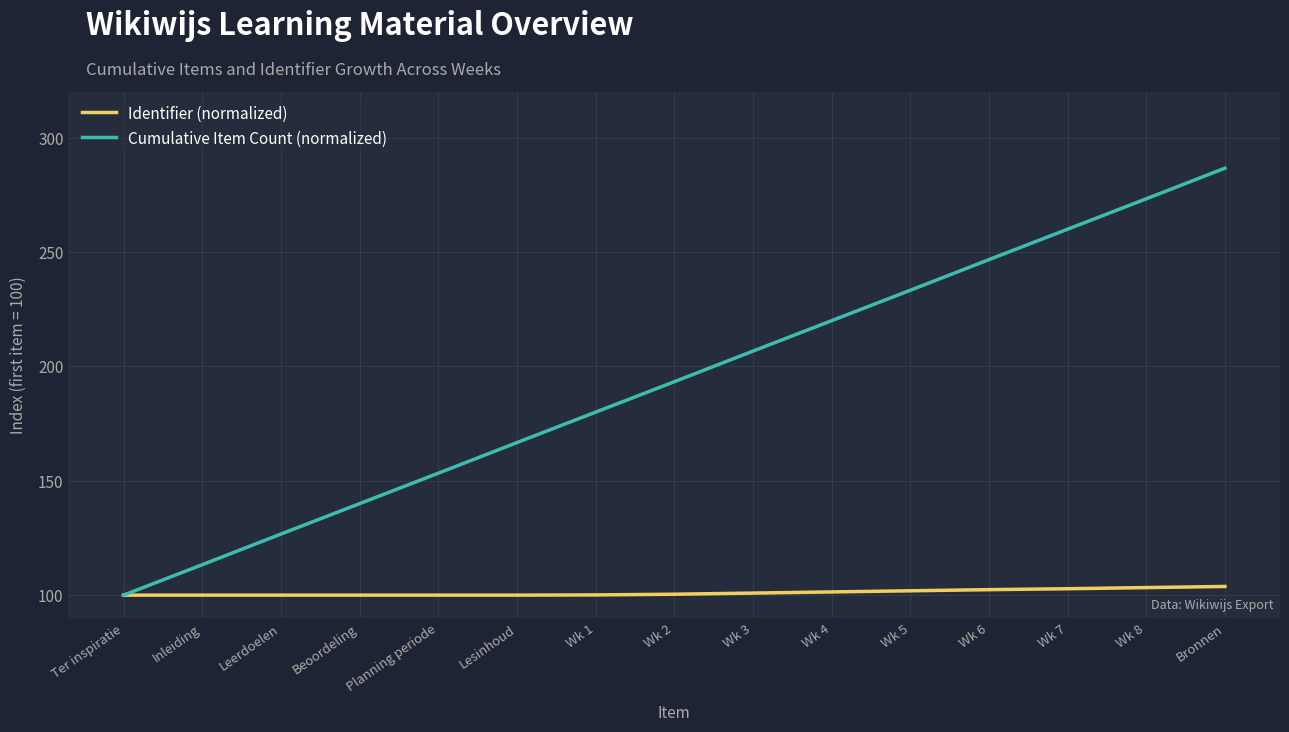

The value of Cumulative Item Count (normalized) at Wk 2 is 278.9. True or false?

False